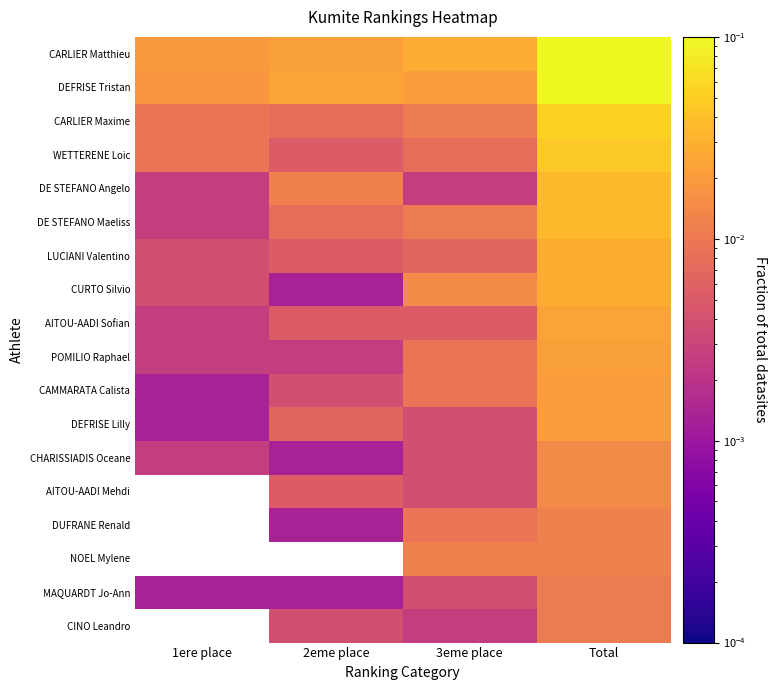

List the series in order of their peak value, highest first.

CARLIER Matthieu, DEFRISE Tristan, CARLIER Maxime, WETTERENE Loic, DE STEFANO Angelo, DE STEFANO Maeliss, LUCIANI Valentino, CURTO Silvio, AITOU-AADI Sofian, POMILIO Raphael, CAMMARATA Calista, DEFRISE Lilly, CHARISSIADIS Oceane, AITOU-AADI Mehdi, DUFRANE Renald, NOEL Mylene, MAQUARDT Jo-Ann, CINO Leandro